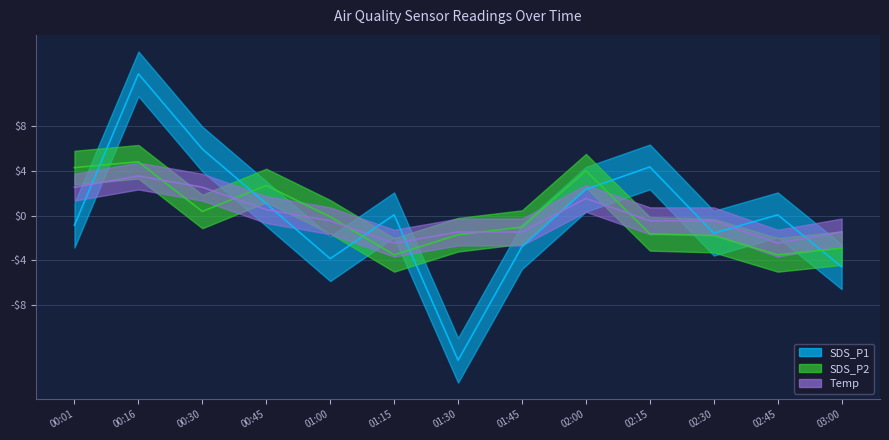

Count the number of data series in this chart.

3